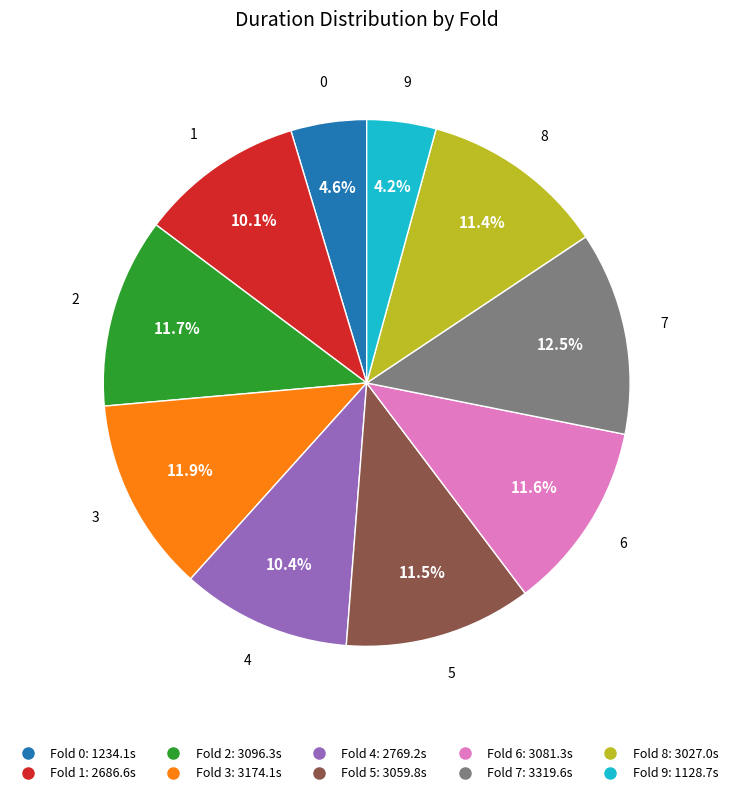

Does any single category account for the majority?

No